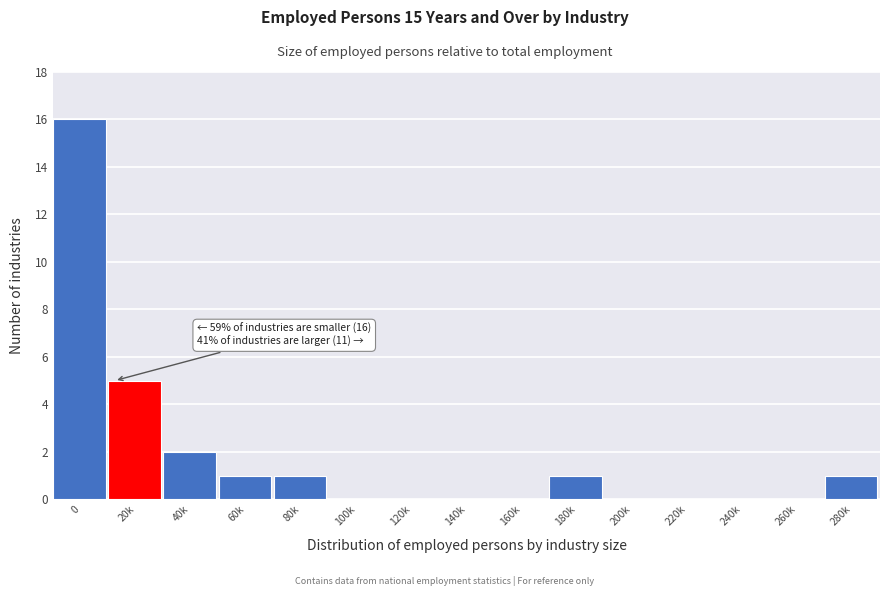

What is the sum of all values?

27